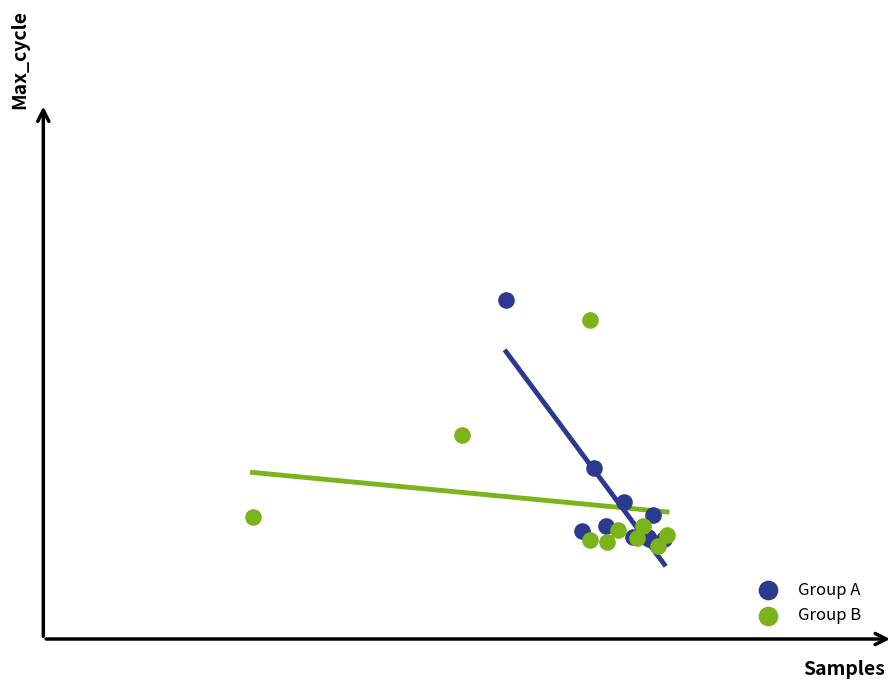

What are all the series names shown in the legend?

Group A, Group B